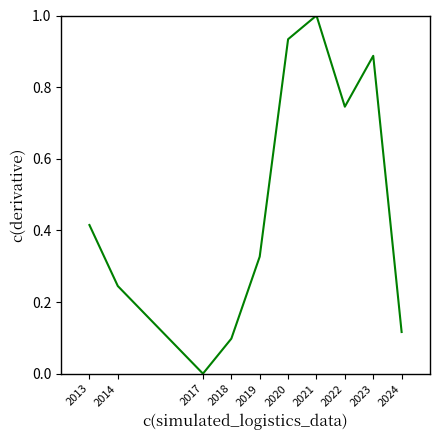

Between 2013 and 2023, which is larger?

2023